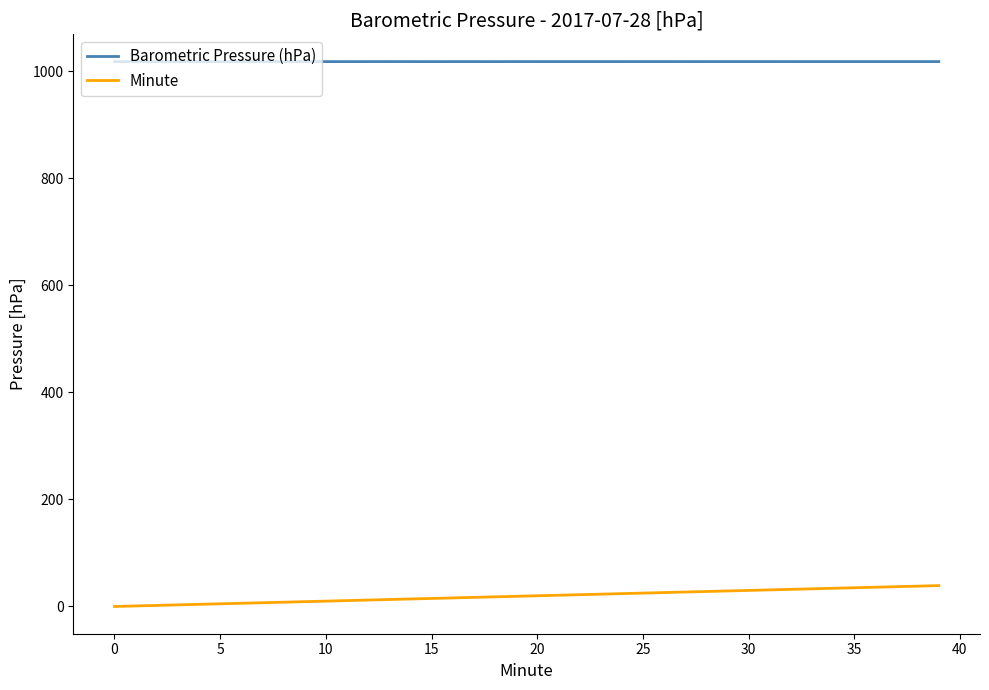

Which series has the widest spread of values?

Minute